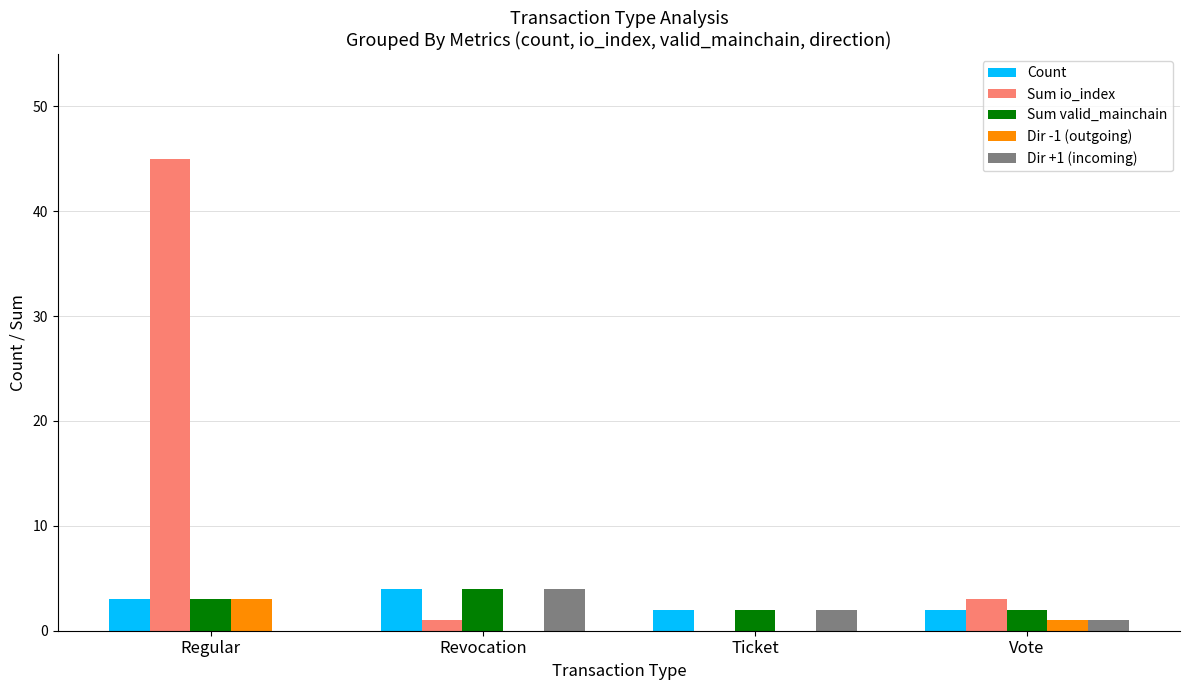

How many distinct data groups are displayed?

5